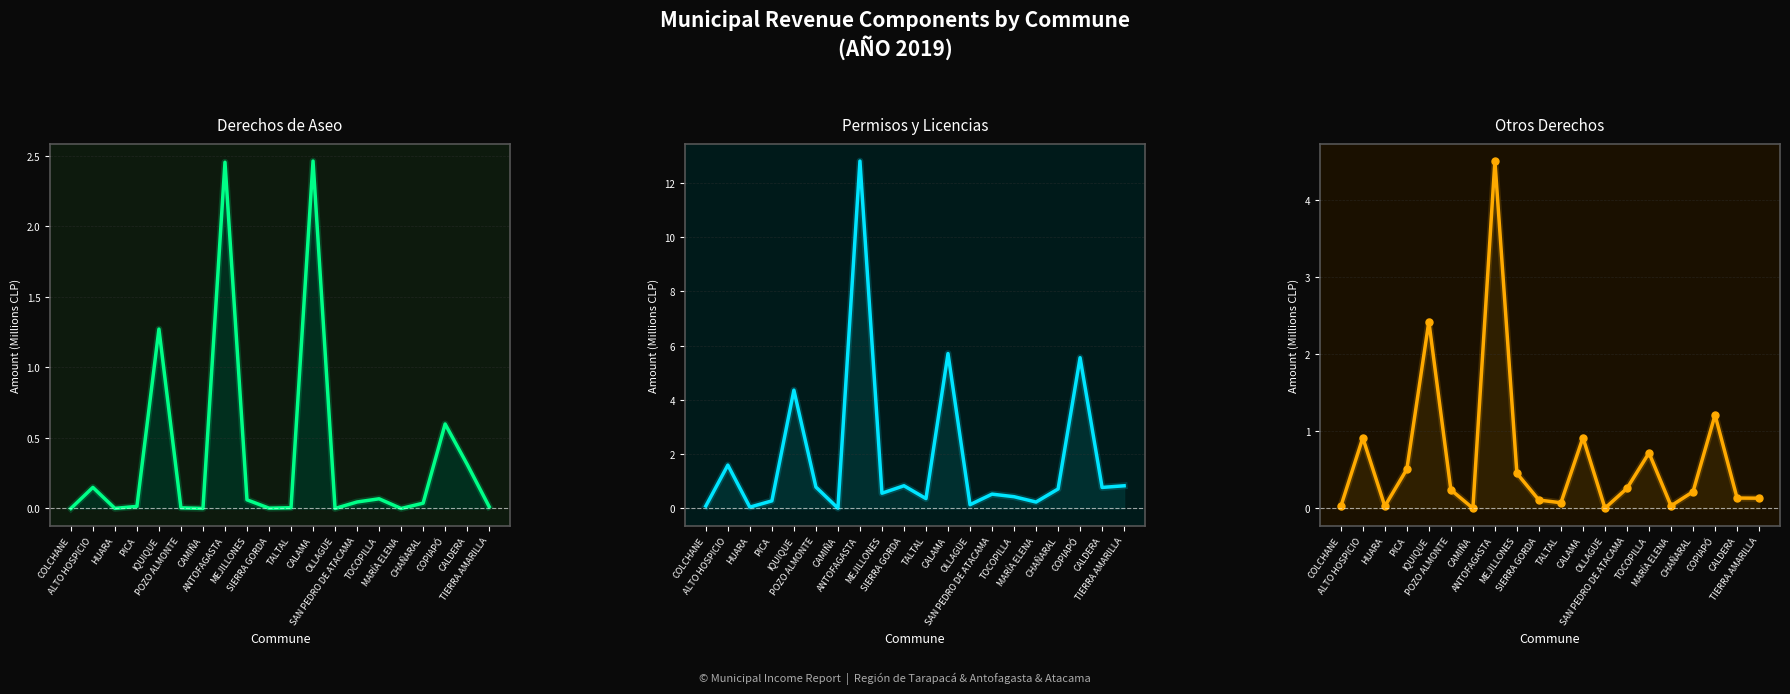

How many times do Otros Derechos and Derechos de Aseo cross each other?

4